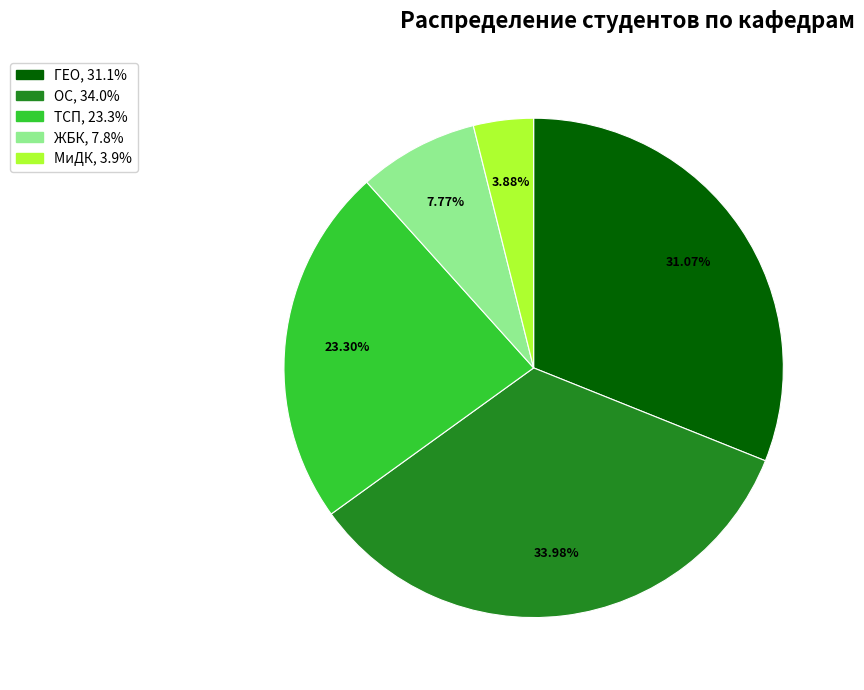

To the nearest percent, what percentage of the pie is МиДК?

4%